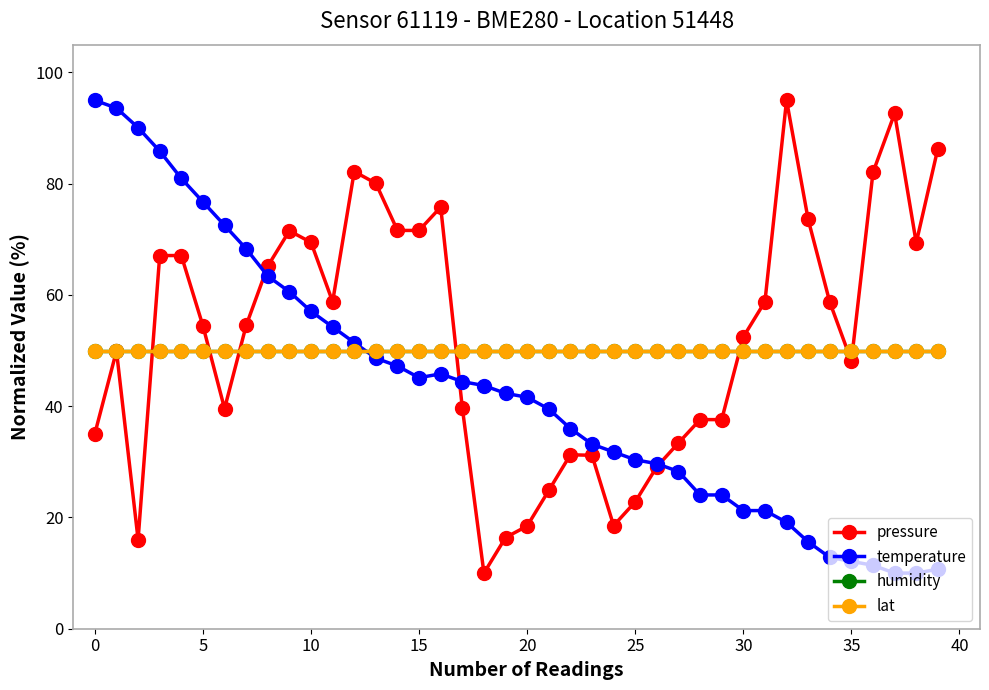

Where is temperature nearest to the value 52?

12